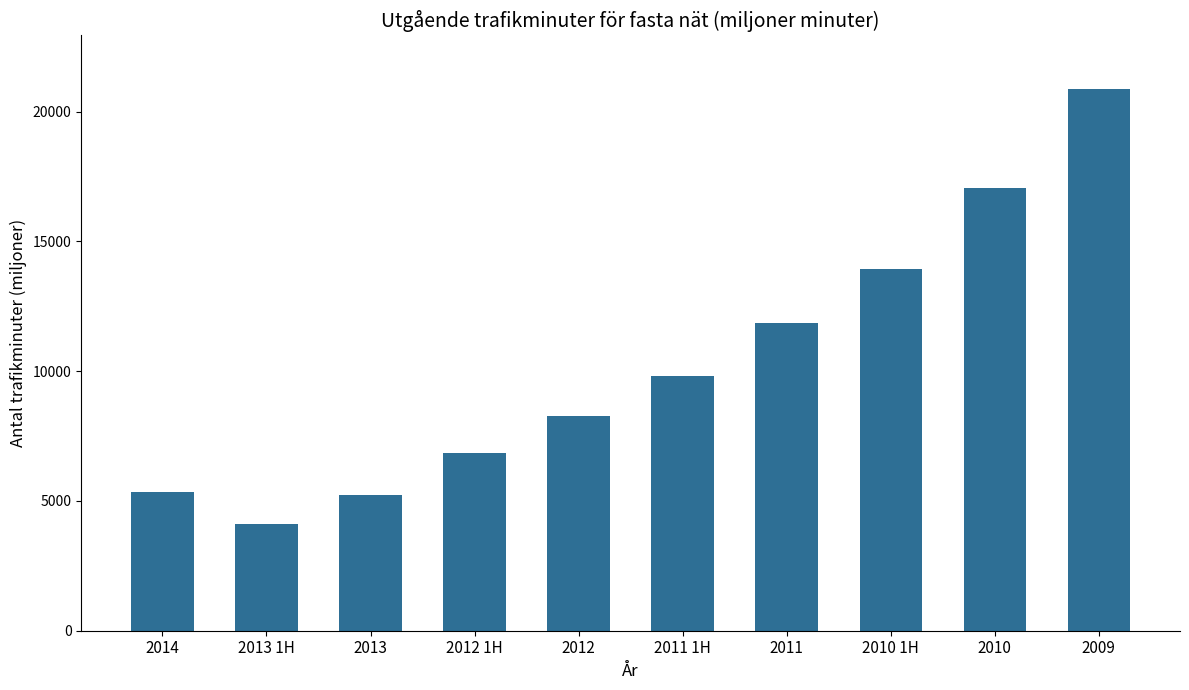

Reading left to right, extract all data points from this chart.

5362.8	4115.4	5236.1	6840.3	8286.7	9802.8	11851.0	13953.0	17069.6	20858.7